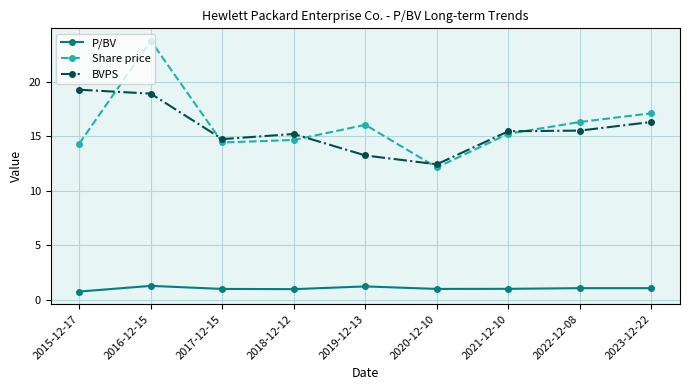

Which series has the largest range (max minus min)?

Share price